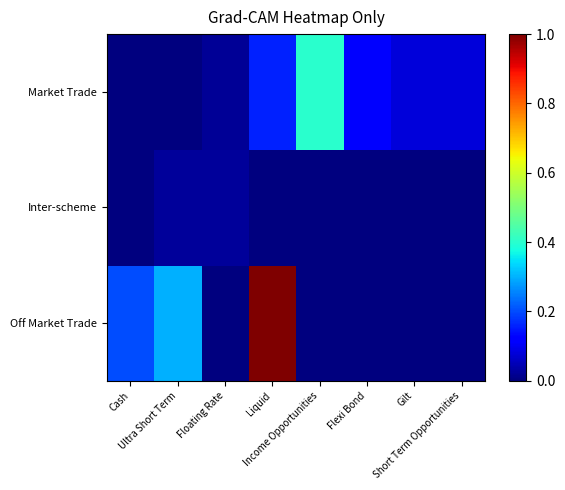

Reading left to right, extract all data points from this chart.

Off Market Trade: Cash=0.2	Ultra Short Term=0.3	Floating Rate=0.0	Liquid=1.0	Income Opportunities=0.0	Flexi Bond=0.0	Gilt=0.0	Short Term Opportunities=0.0
Inter-scheme: Cash=0.0	Ultra Short Term=0.0	Floating Rate=0.0	Liquid=0.0	Income Opportunities=0.0	Flexi Bond=0.0	Gilt=0.0	Short Term Opportunities=0.0
Market Trade: Cash=0.0	Ultra Short Term=0.0	Floating Rate=0.0	Liquid=0.2	Income Opportunities=0.4	Flexi Bond=0.1	Gilt=0.1	Short Term Opportunities=0.1